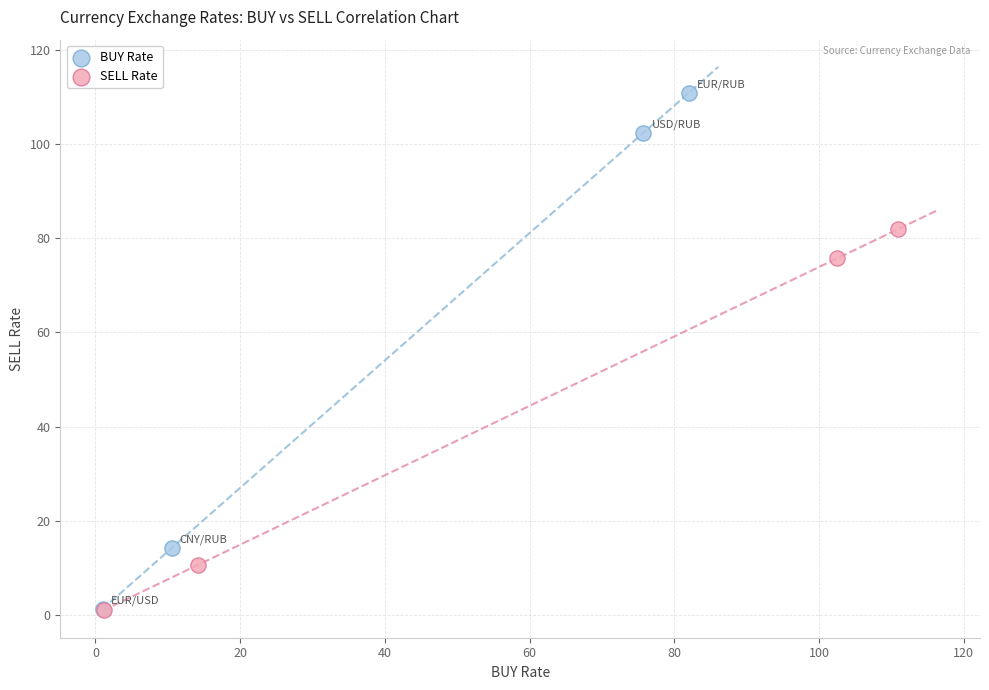

Which series contains the highest Y value?

BUY Rate